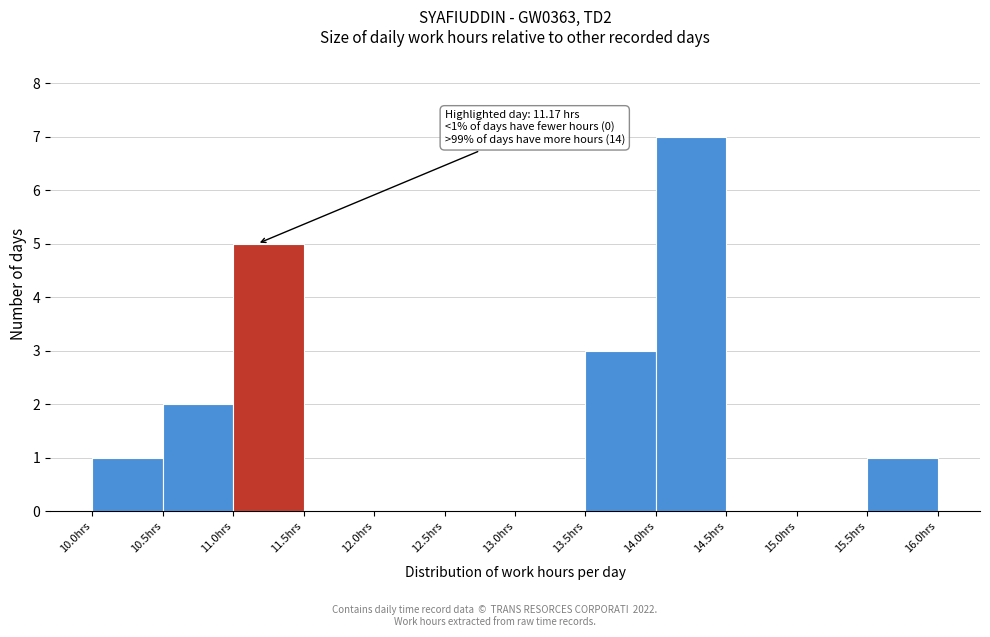

Over which range of the x-axis is the bar tallest?

14.0 to 14.5